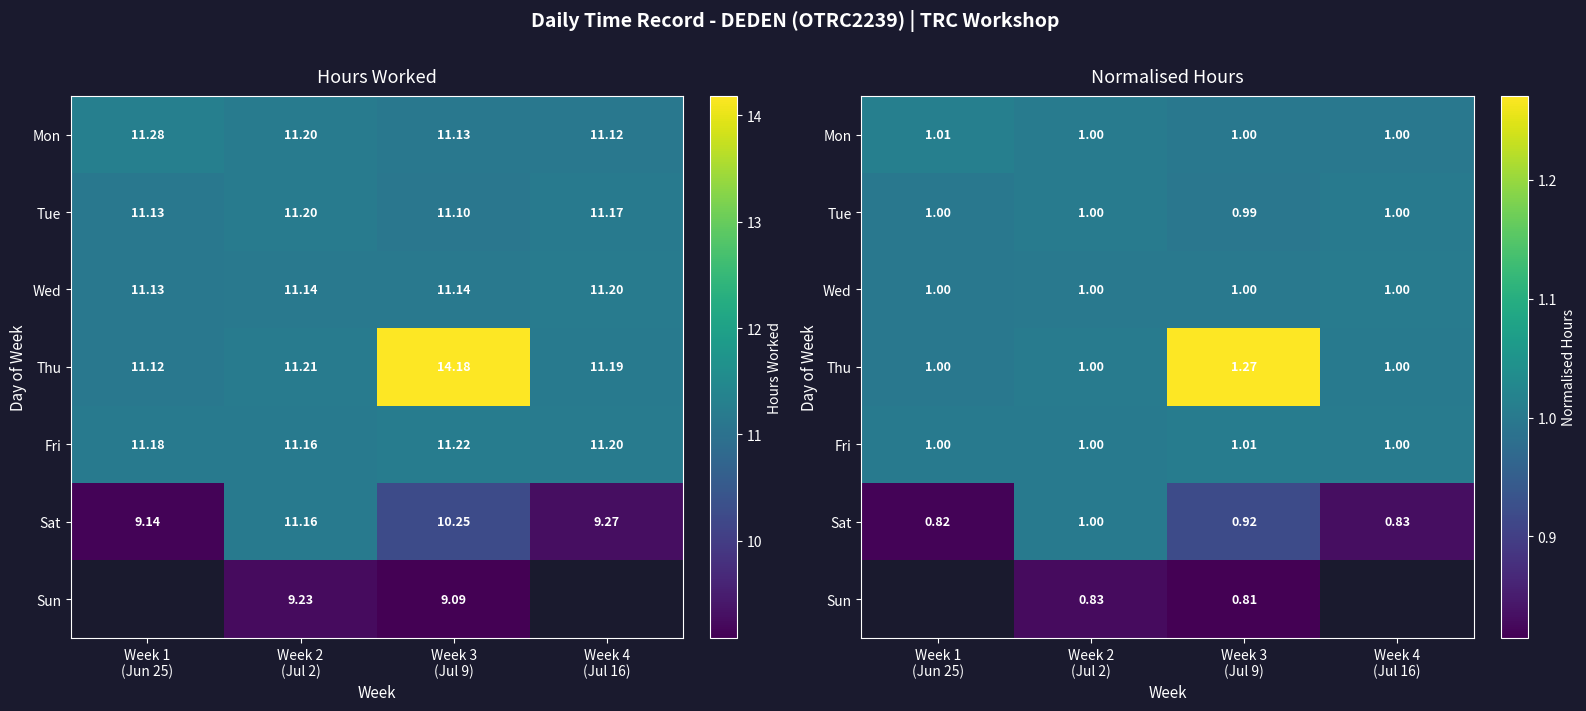

What is the spread (max minus min) of values at Week 4
(Jul 16)?

0.2